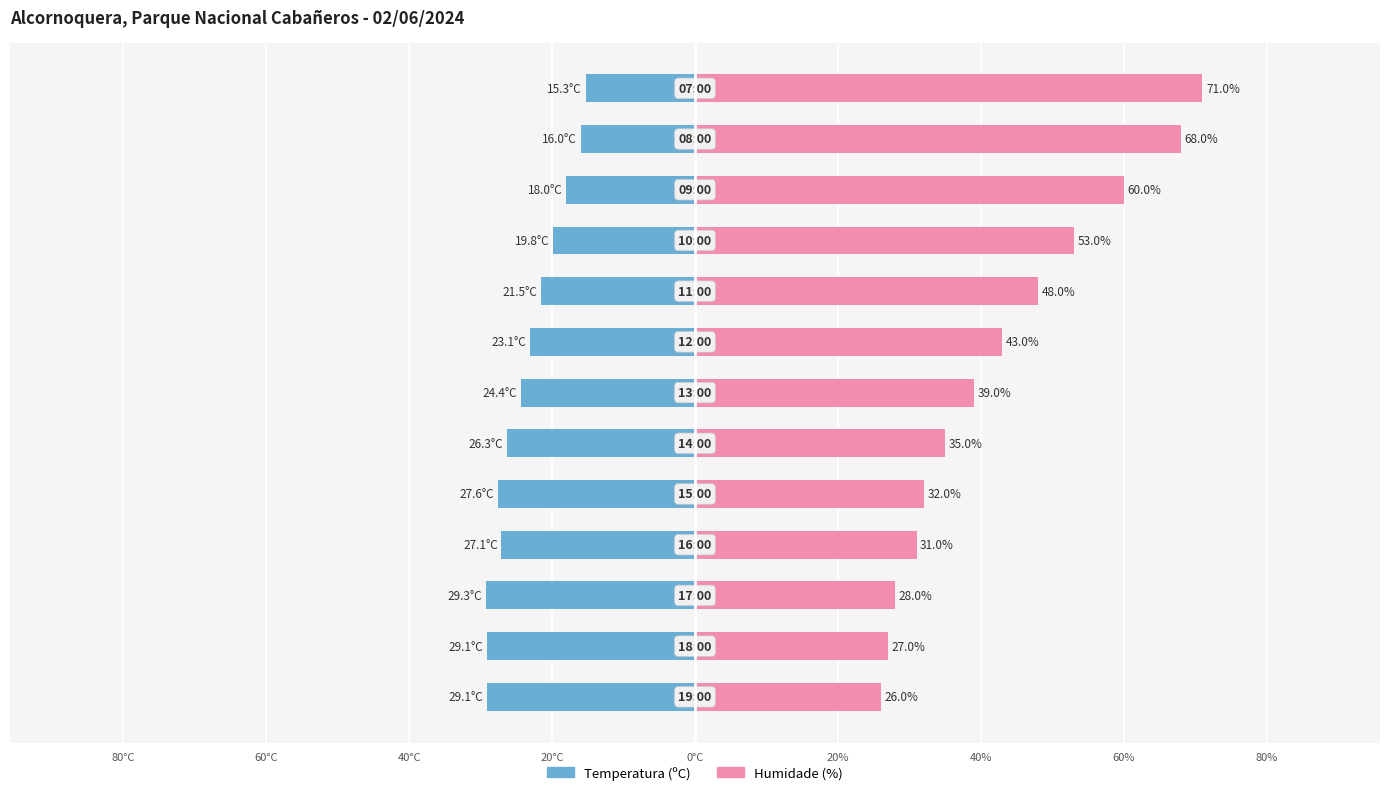

How many data points in Humidade (%) are less than 39?

6